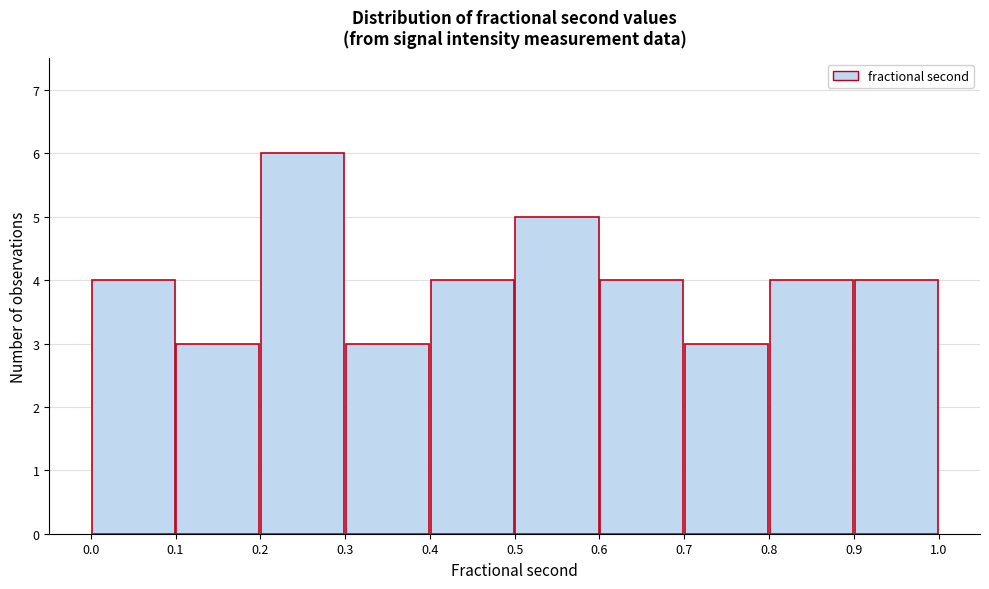

Which range on the x-axis has the tallest bar?

0.2 to 0.3